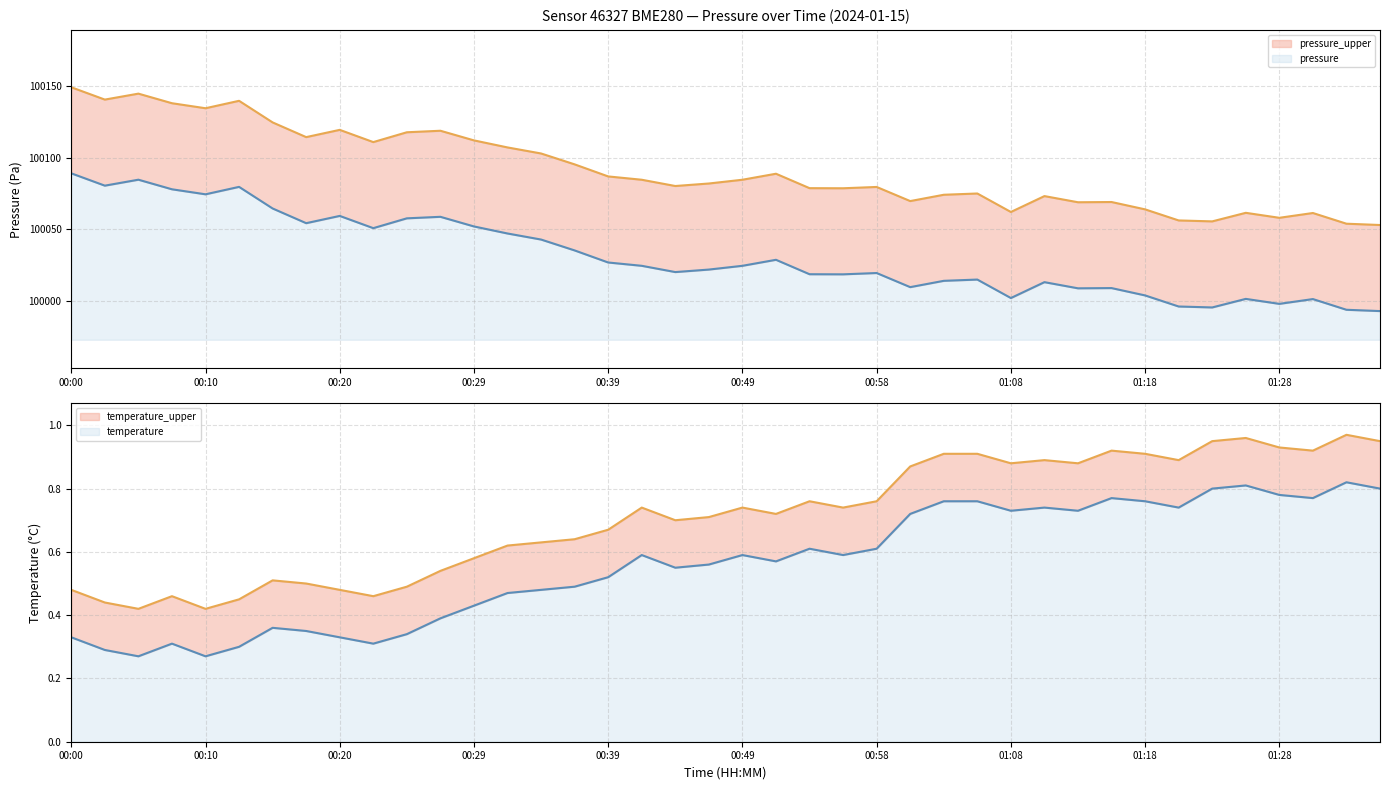

True or false: pressure_upper_line has more than 1 interior local peaks.

True